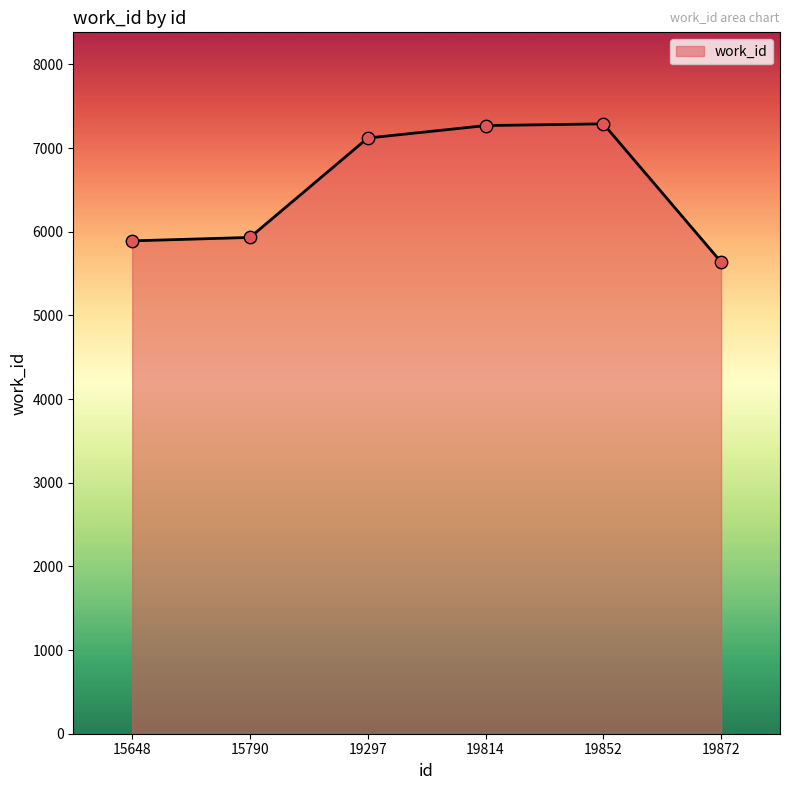

What is the change in value from 15790 to 19872?

-294